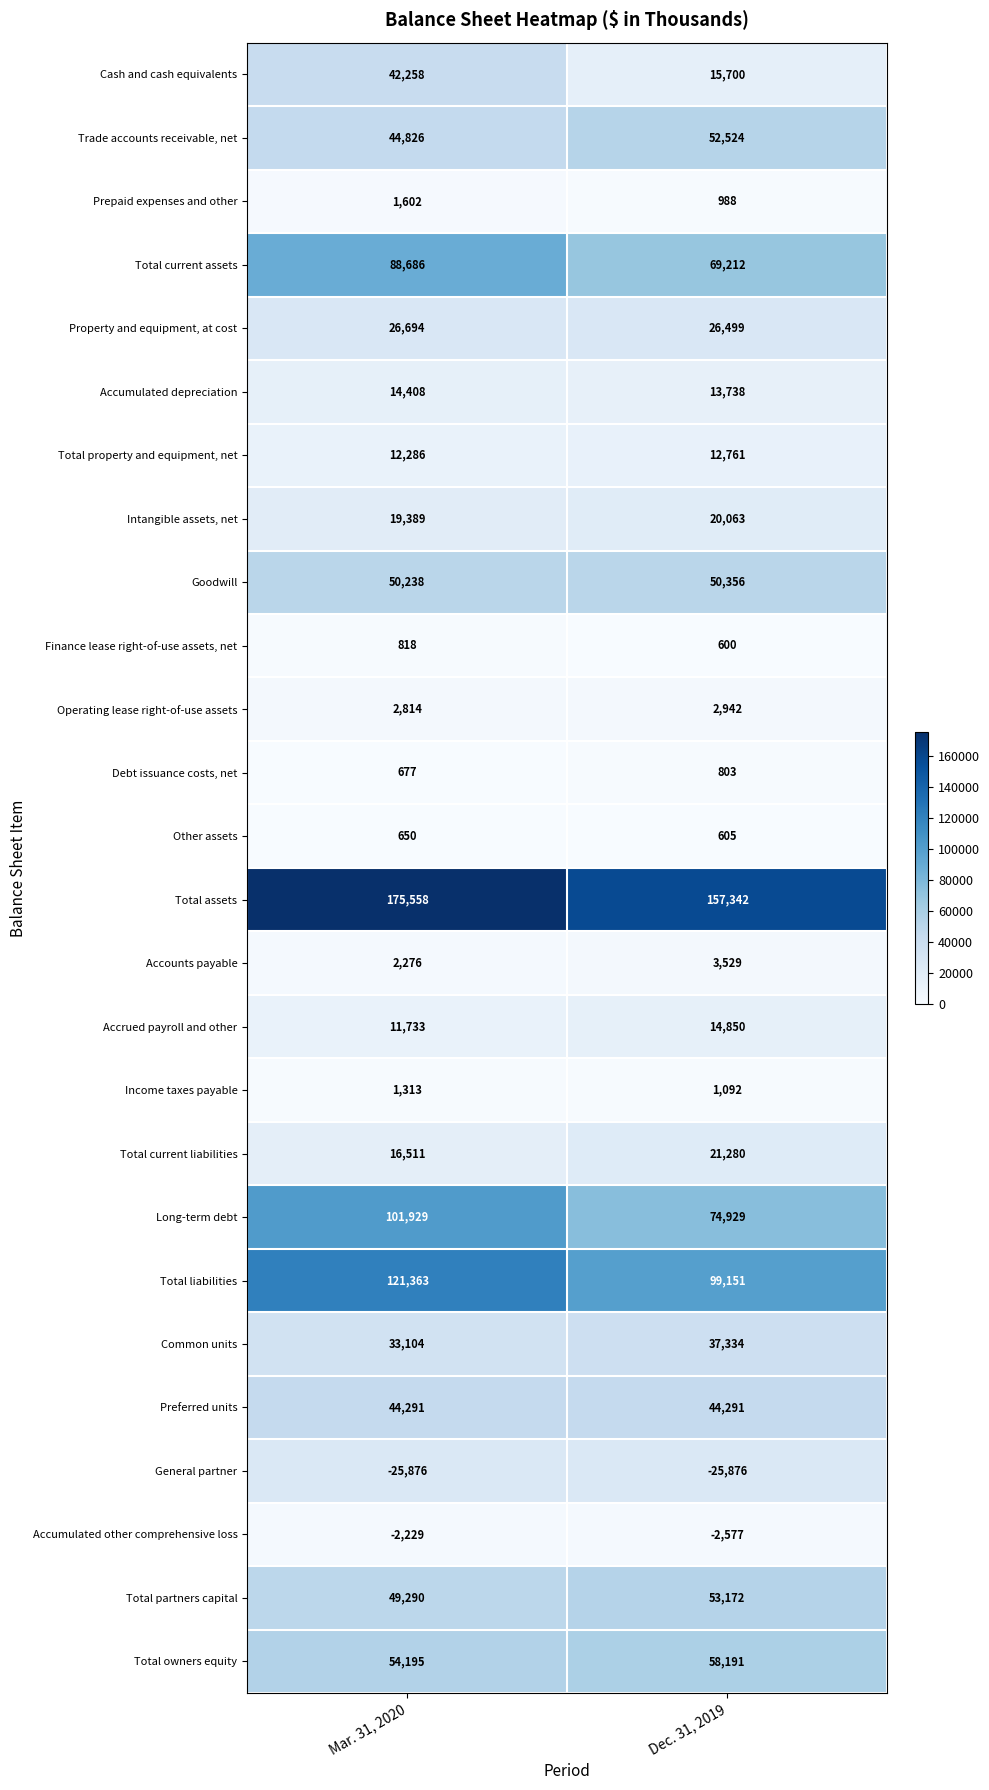

Which series has the largest total across all categories?

Total assets